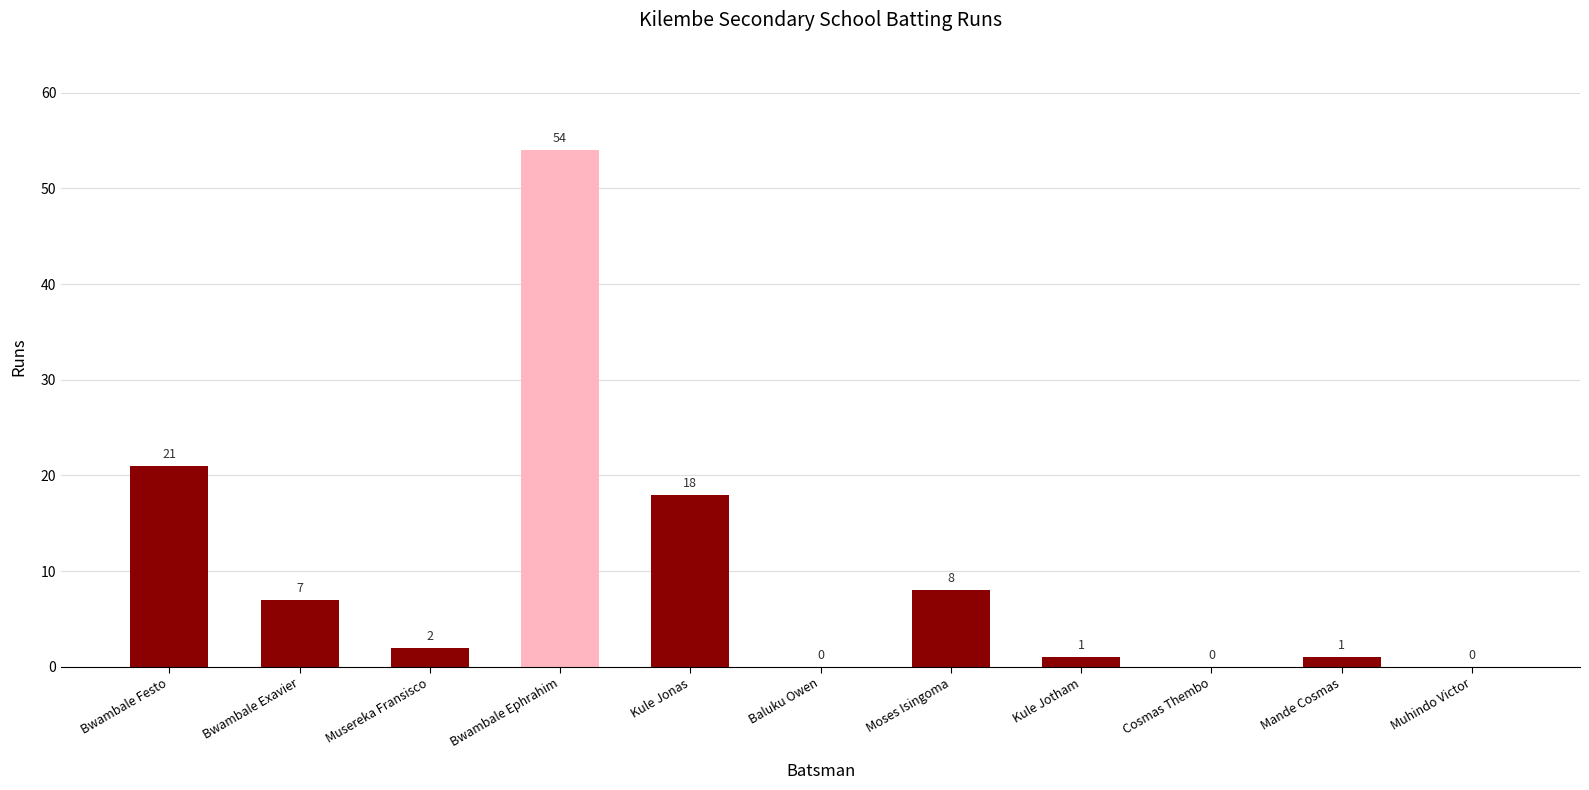

What is the sum of all values?

112